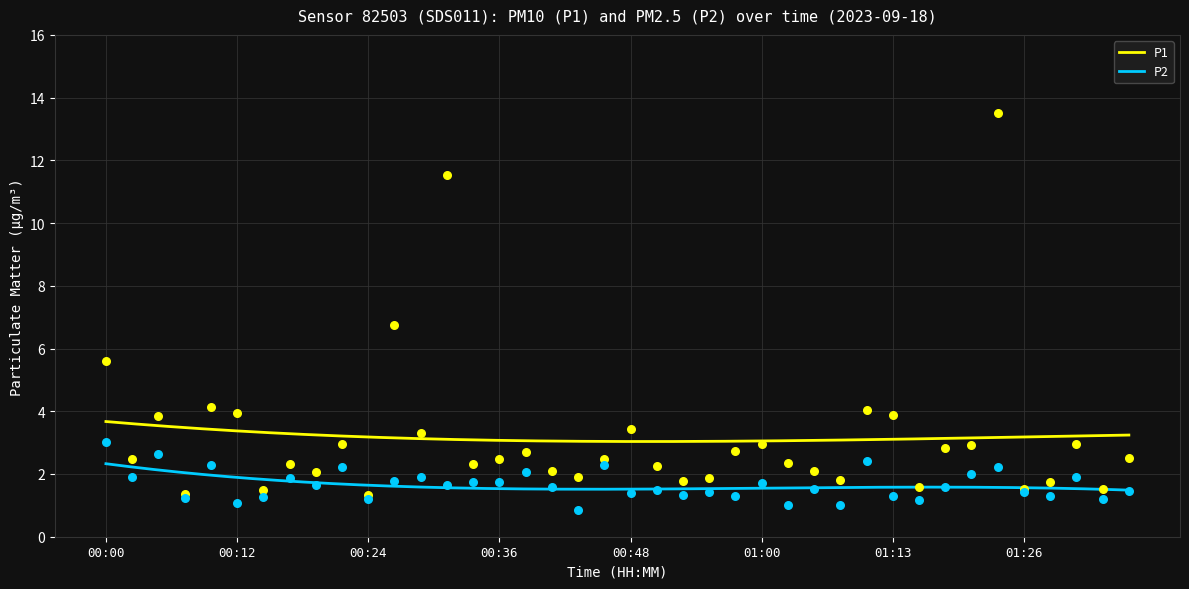

What are all the series names shown in the legend?

P1, P2